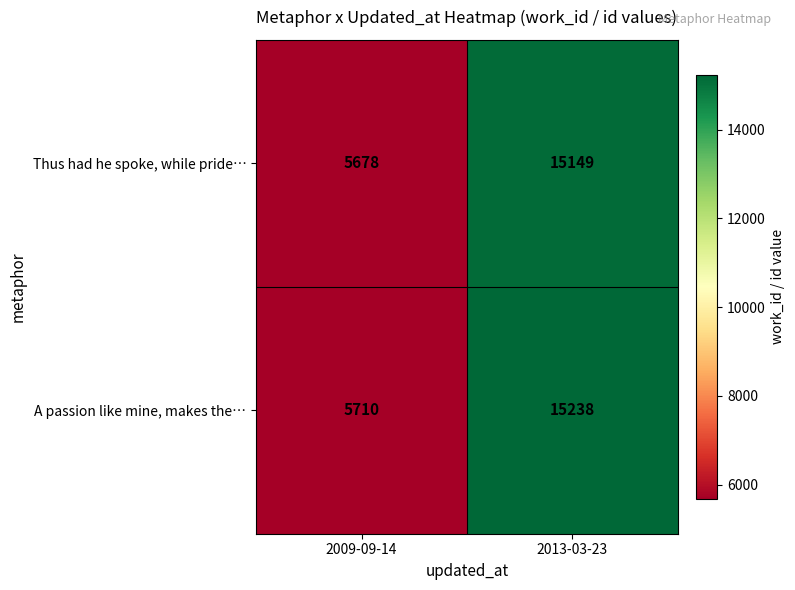

Reading left to right, transcribe all the data shown in this chart.

Thus had he spoke, while pride…: 2009-09-14=5678	2013-03-23=15149
A passion like mine, makes the…: 2009-09-14=5710	2013-03-23=15238